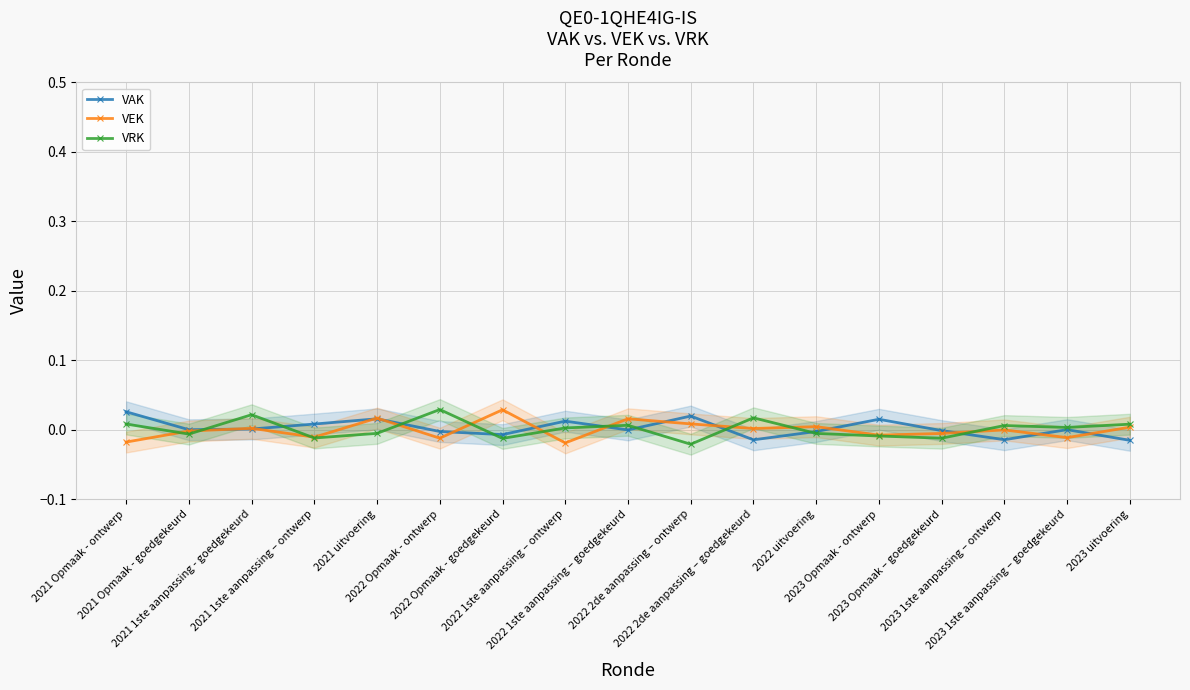

What position from the right is 2021 1ste aanpassing – ontwerp?

14